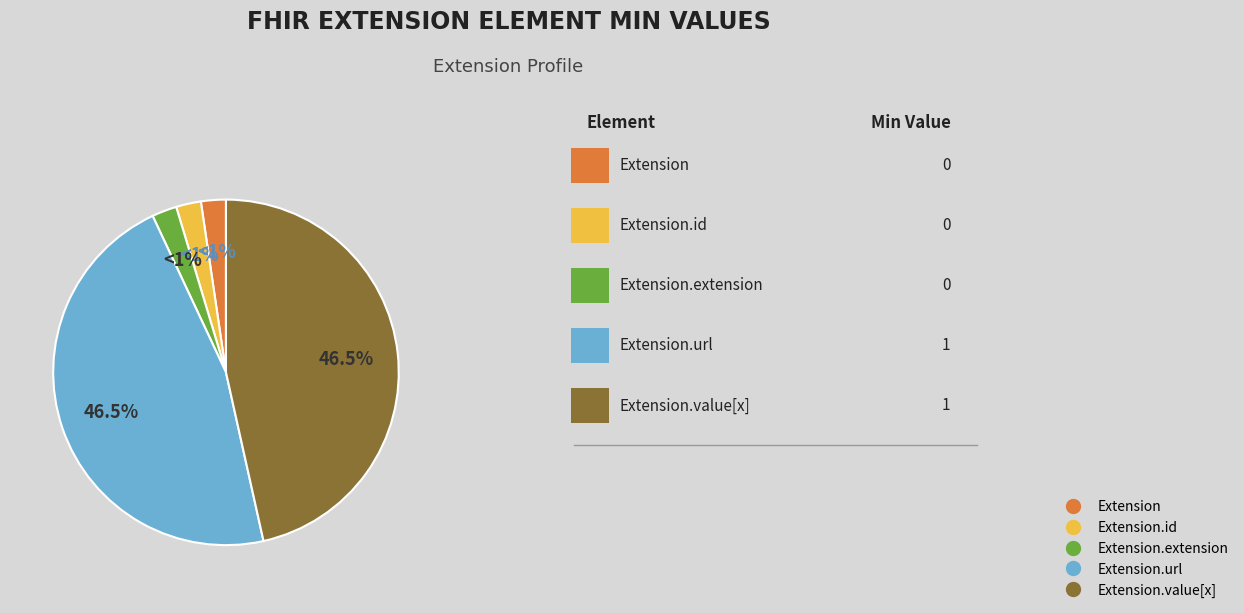

Is it true that Extension is 1% of the pie?

False